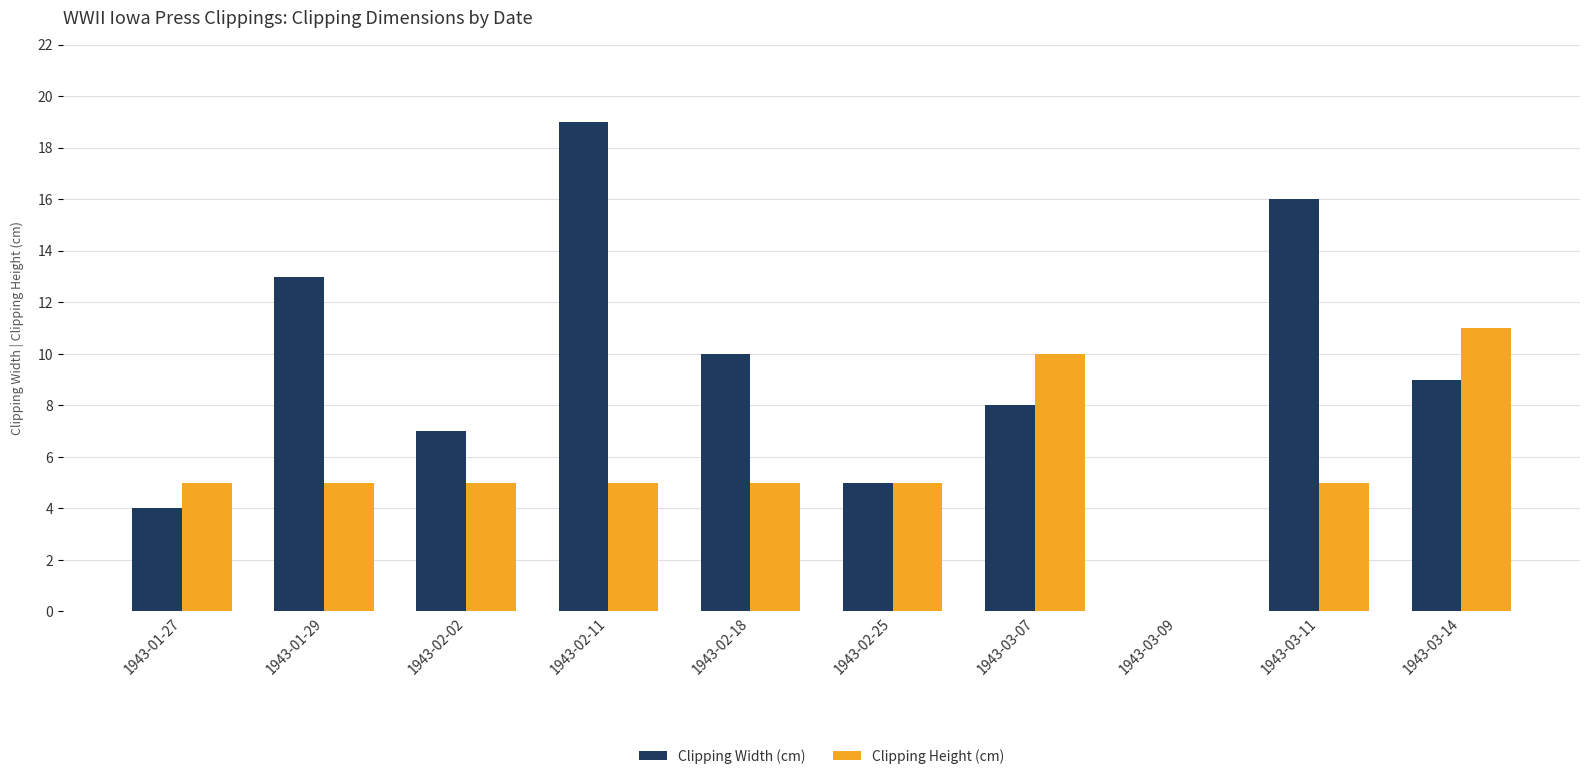

The value of Clipping Height (cm) at 1943-03-09 is 0. True or false?

True